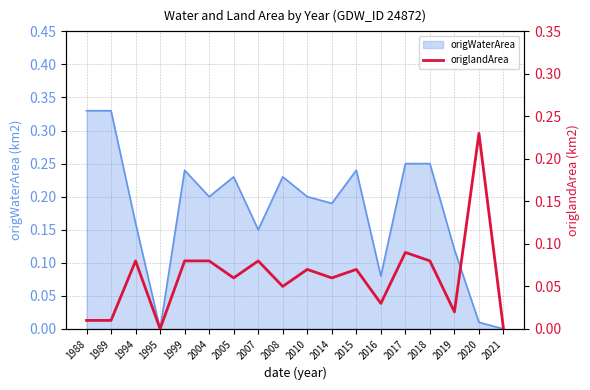

Is it true that origWaterArea equals 0.1 at 2017?

False